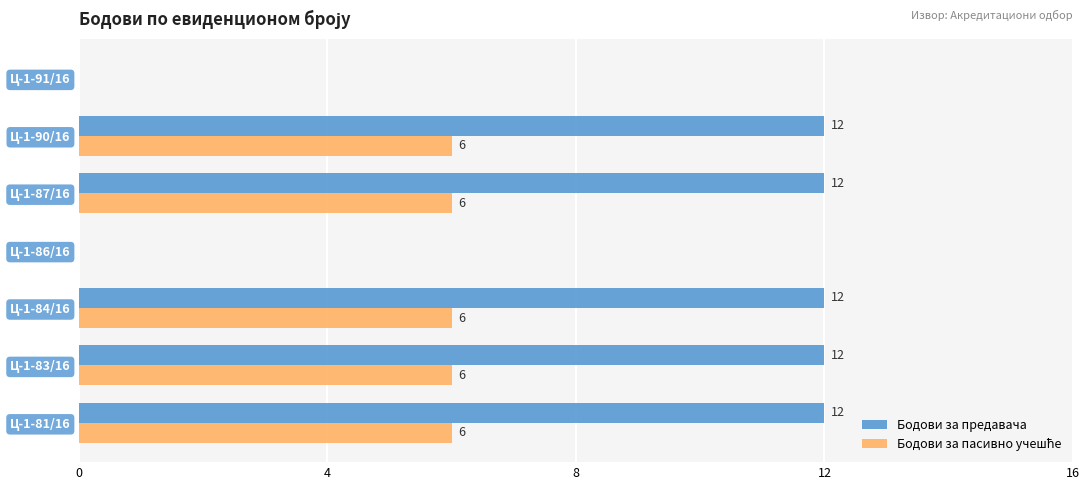

How many Бодови за предавача values are between 0 and 12?

7